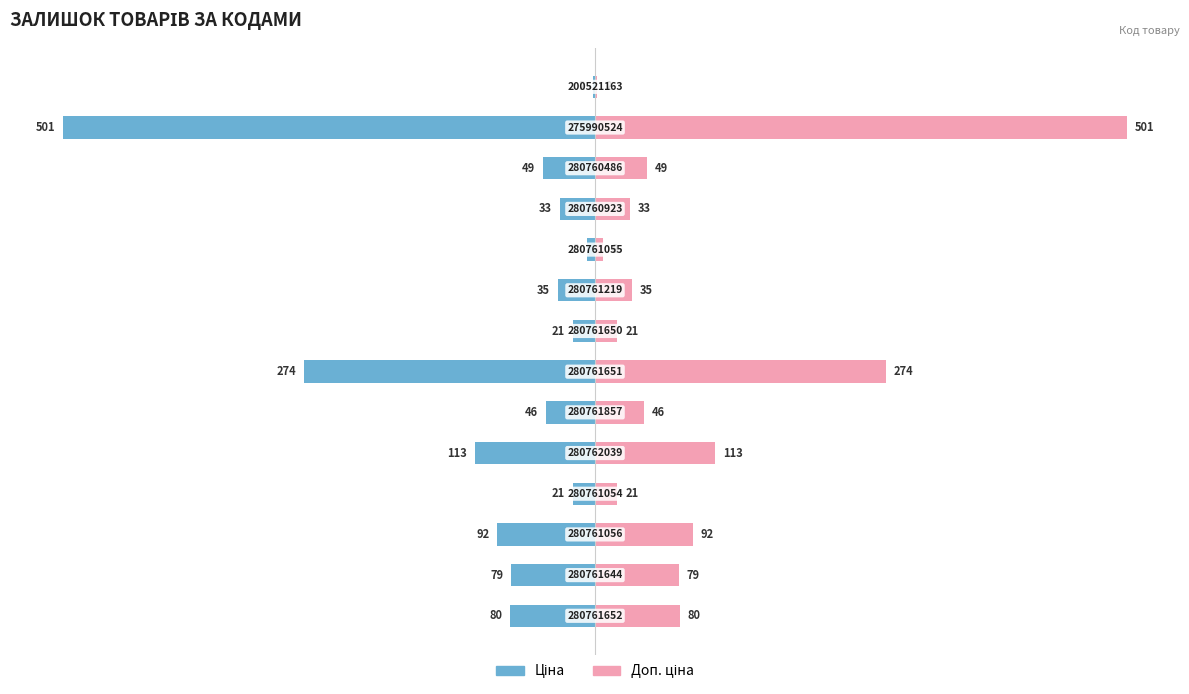

Which series changed the most between −125 and −50?

Ціна